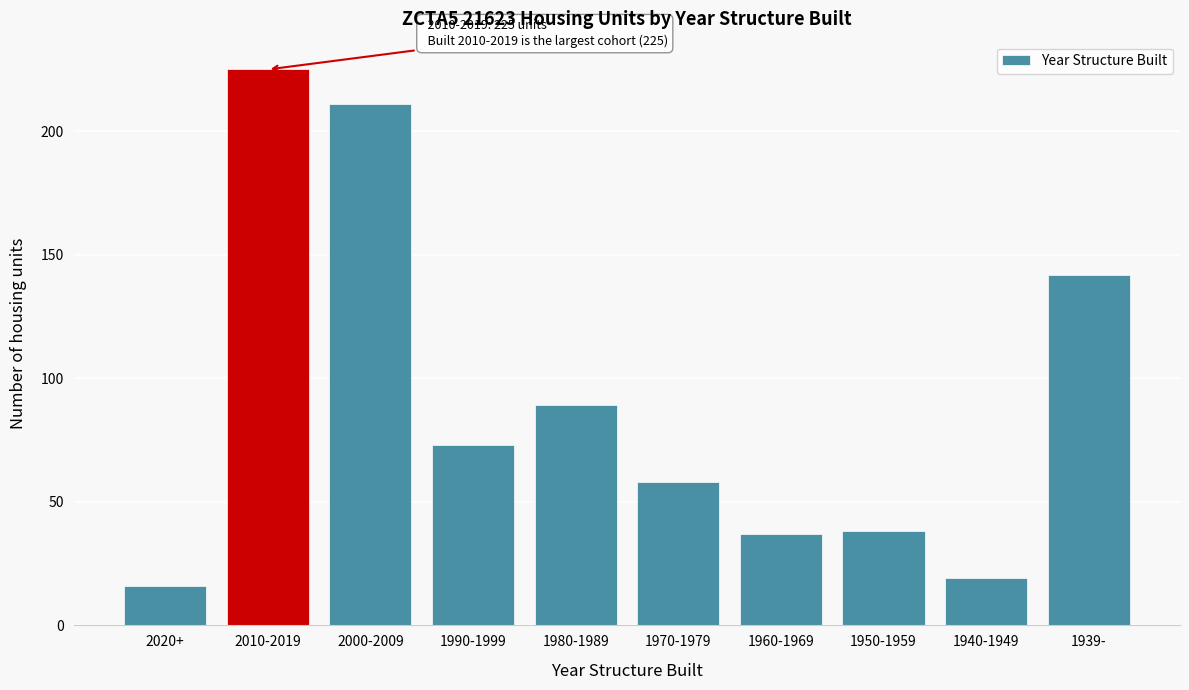

Reading left to right, transcribe all the data shown in this chart.

2020+=16	2010-2019=225	2000-2009=211	1990-1999=73	1980-1989=89	1970-1979=58	1960-1969=37	1950-1959=38	1940-1949=19	1939-=142